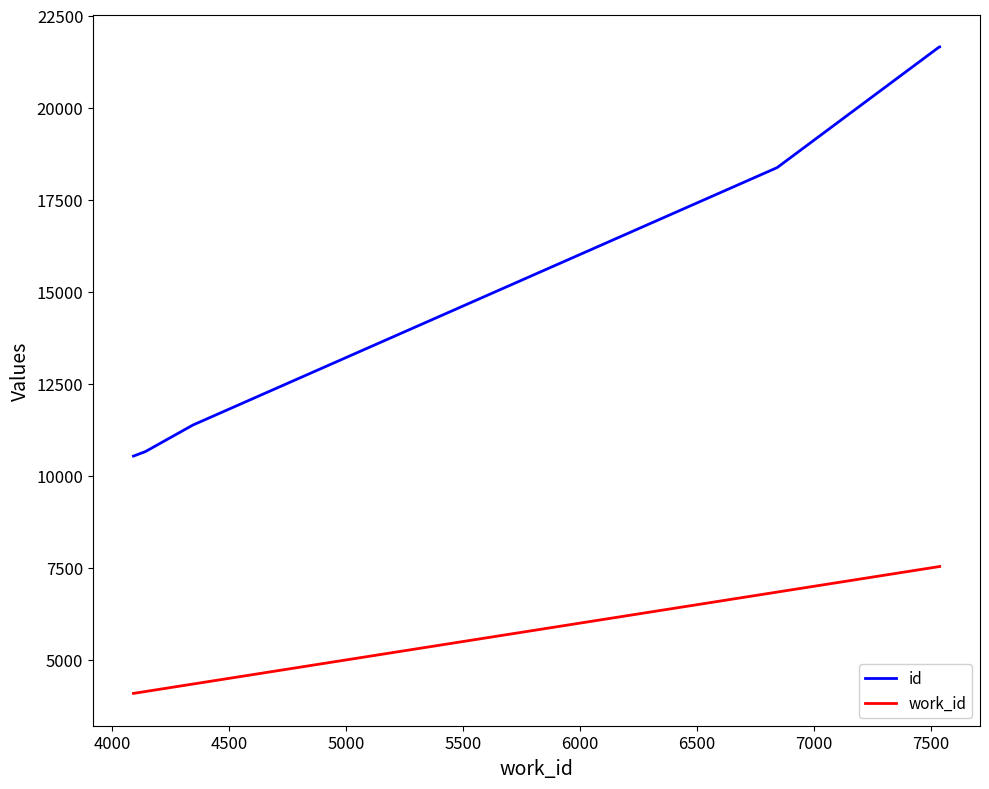

True or false: id and work_id intersect in this chart.

False